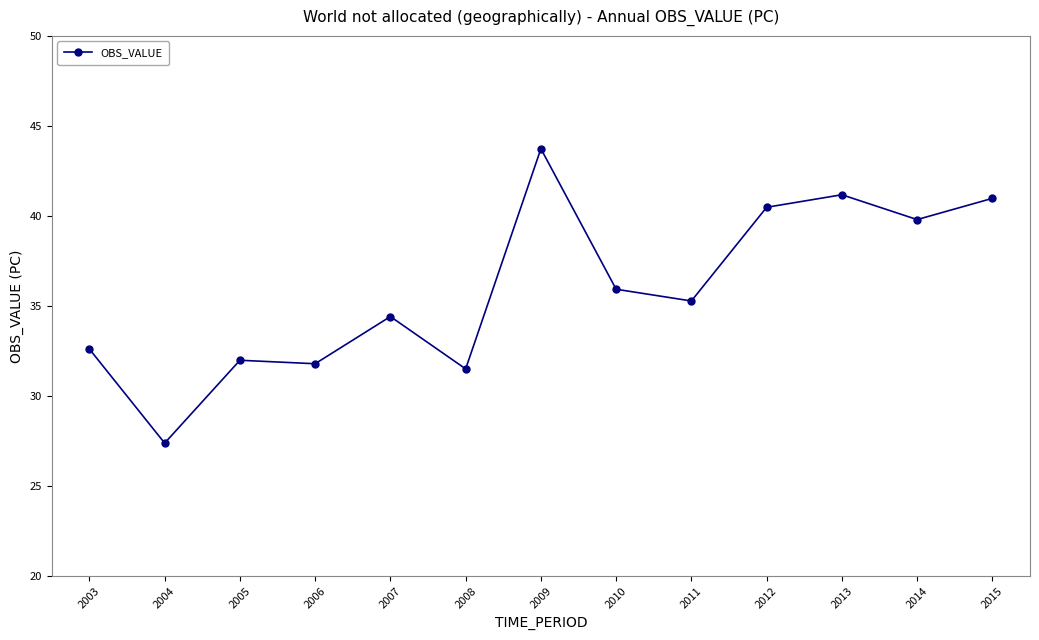

Which label corresponds to the smallest value in the chart?

2004